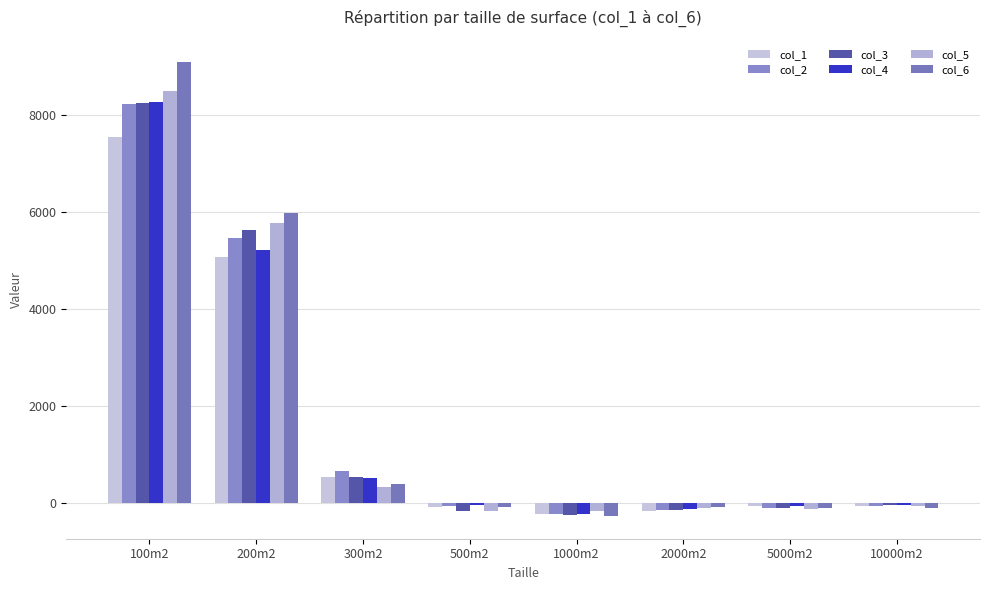

Is it true that col_6 equals -125 at 10000m2?

False